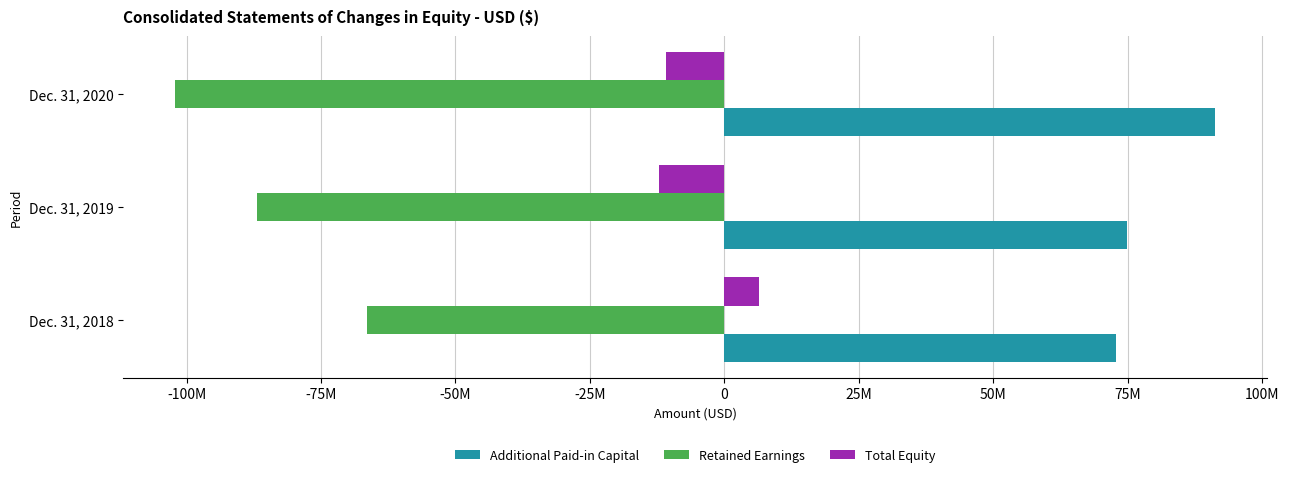

What are all the series names shown in the legend?

Additional Paid-in Capital, Retained Earnings, Total Equity